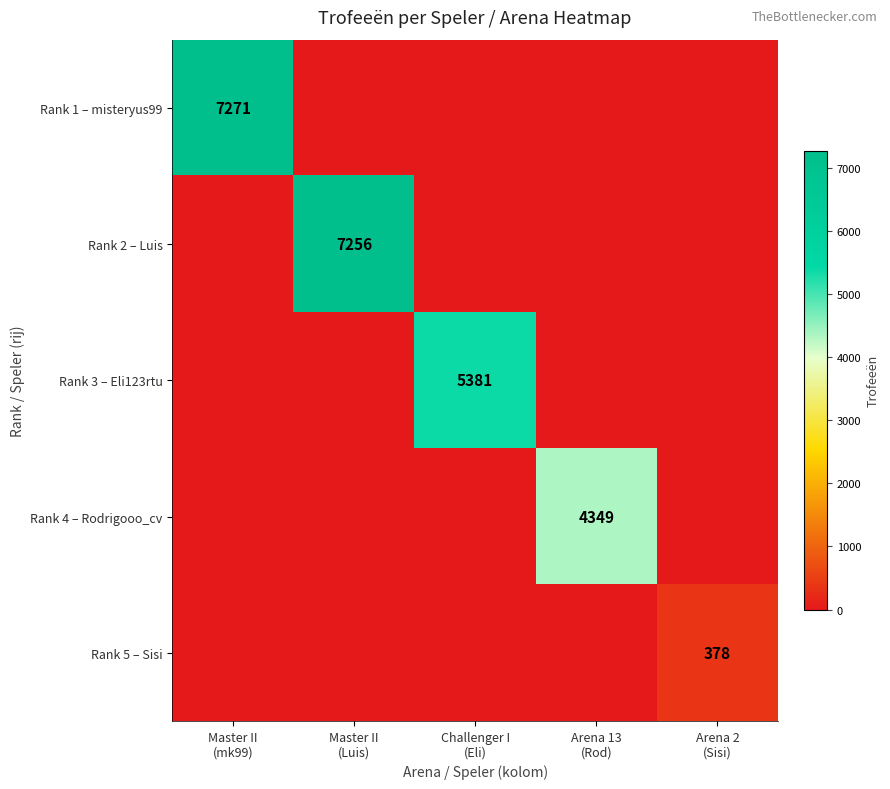

True or false: Rank 1 – misteryus99 has a value of 0 at Arena 13 (Rod).

True